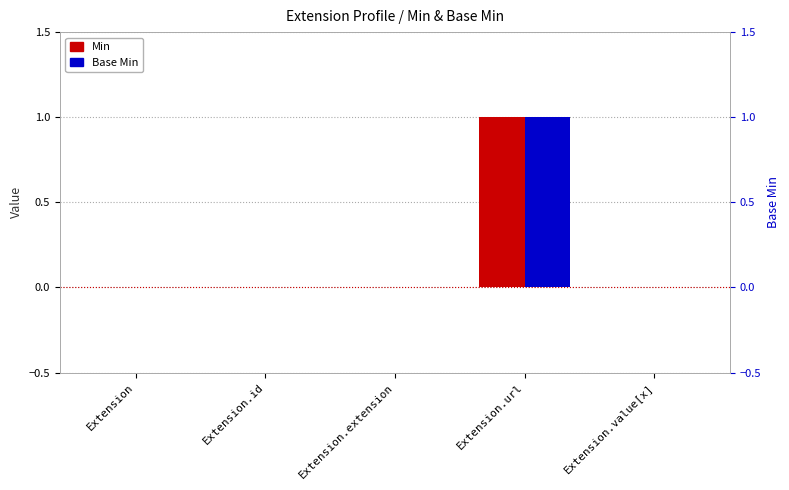

What is the label of the 1st bar from the right?

Extension.value[x]